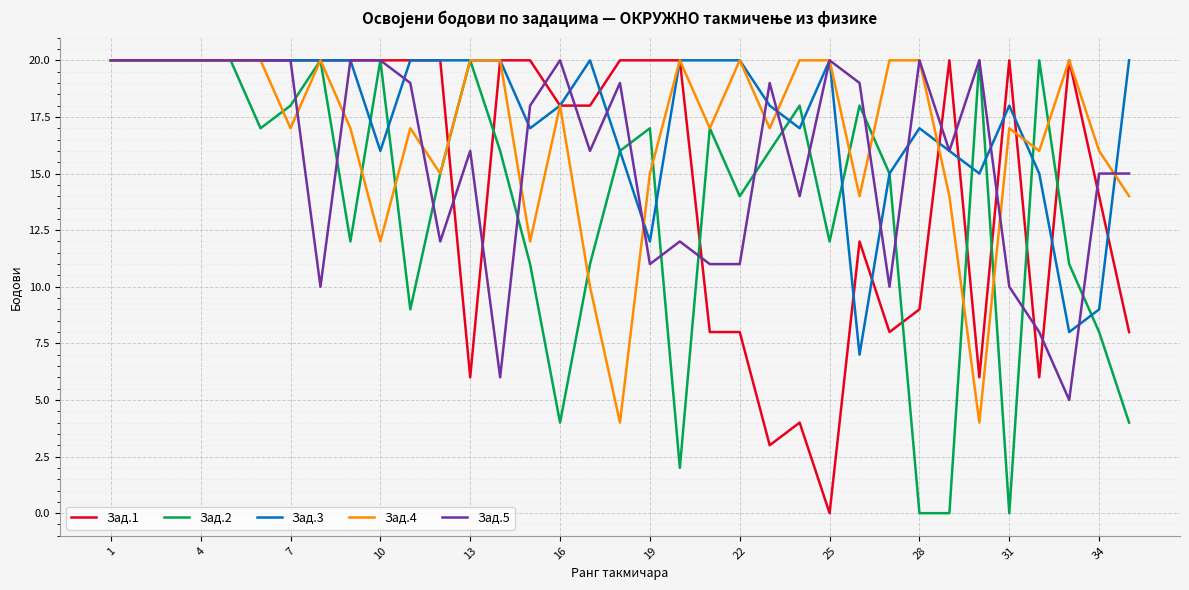

What is the maximum value shown in the chart?

20